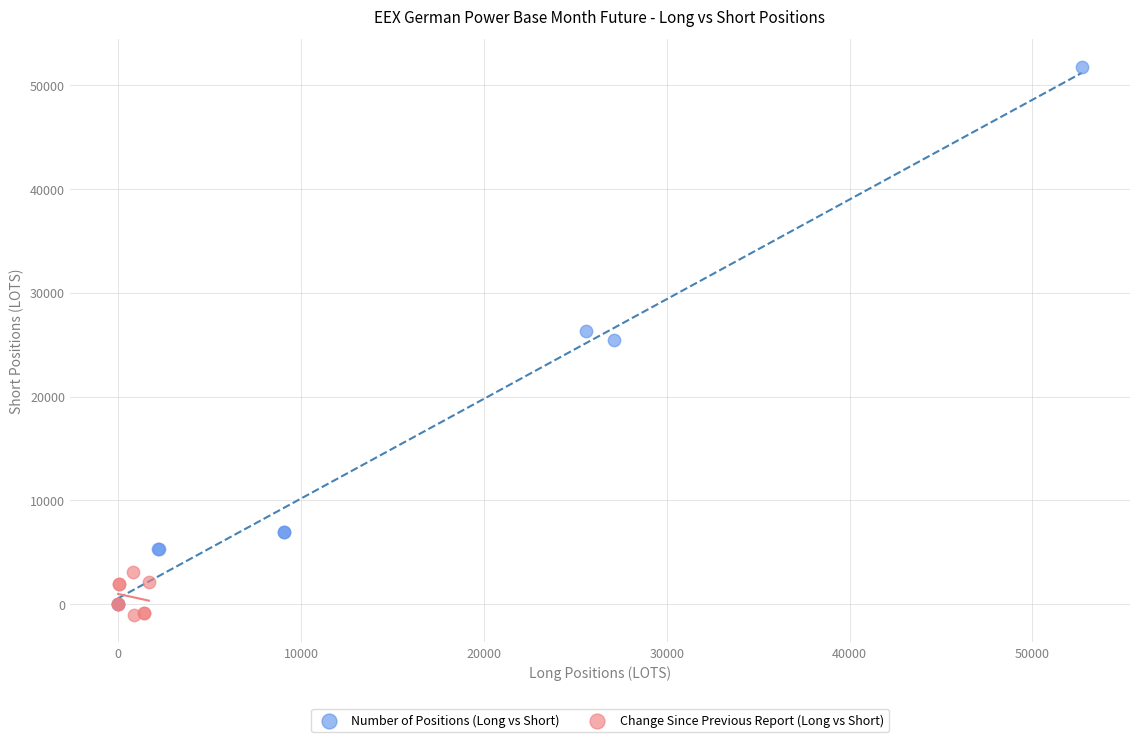

Which series reaches the minimum Y coordinate?

Change Since Previous Report (Long vs Short)